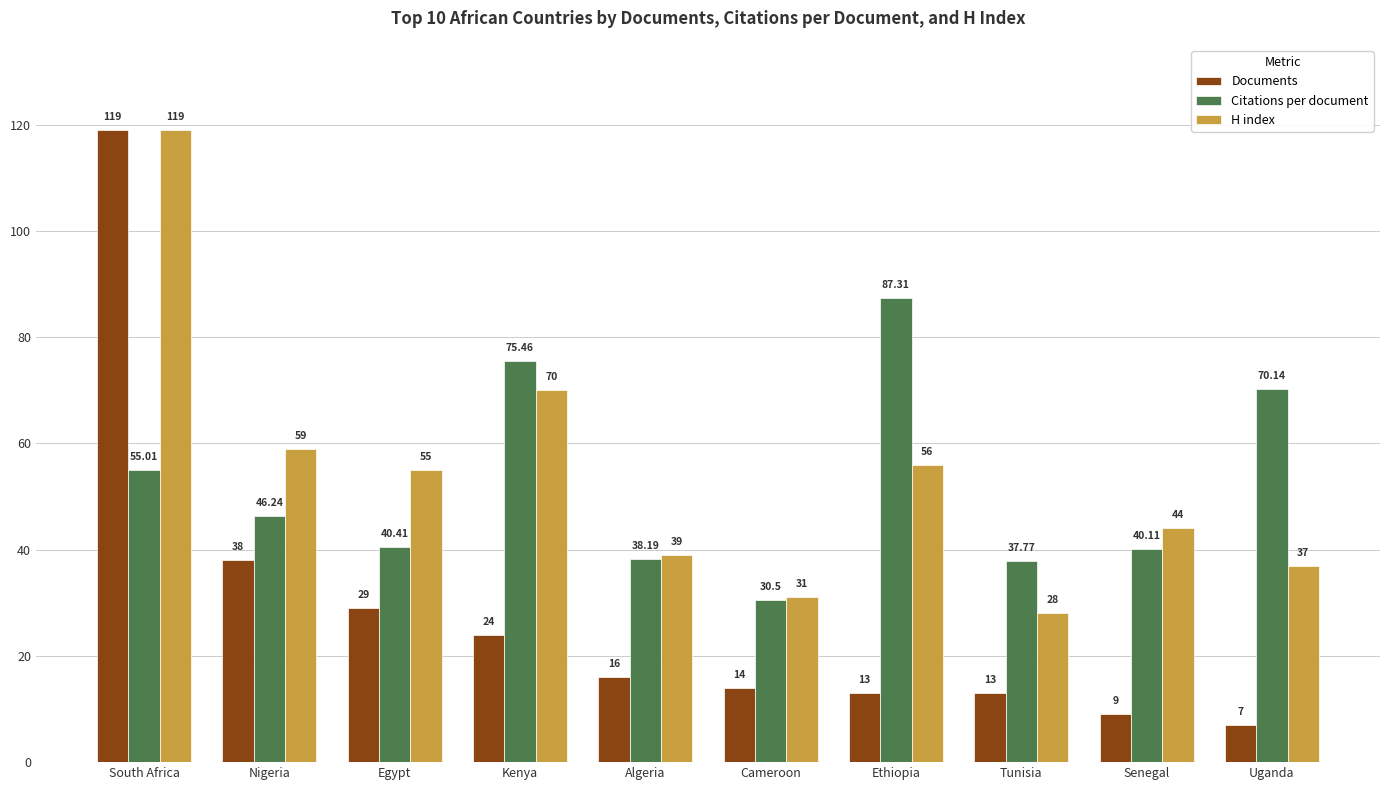

What is the minimum value shown in the chart?

7.0